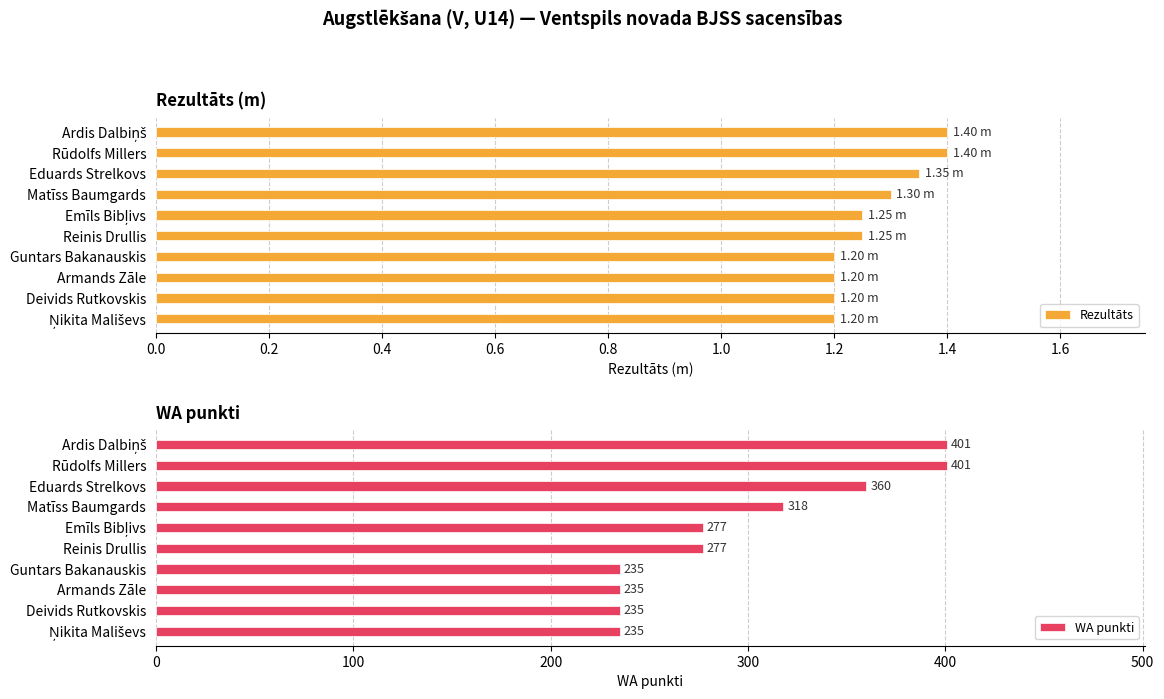

What is the value of the WA punkti bar at the 8th from the left?

235.0